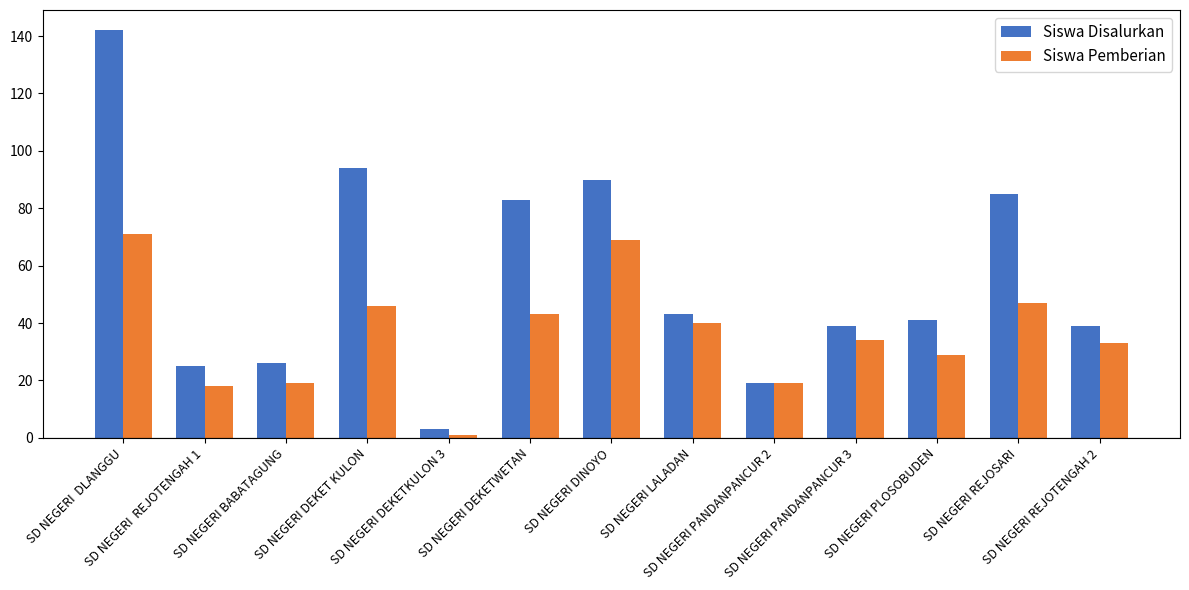

What position from the right is SD NEGERI REJOSARI?

2